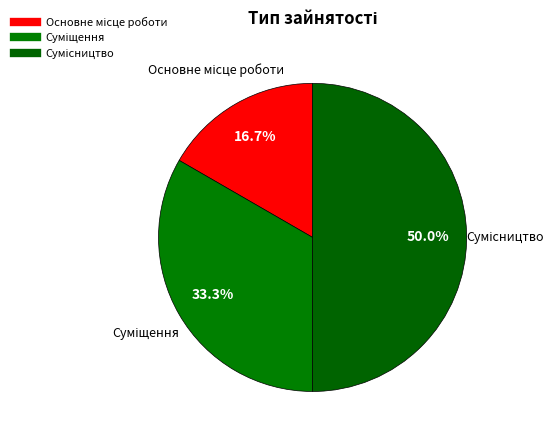

Is it true that Сумісництво is 50% of the pie?

True